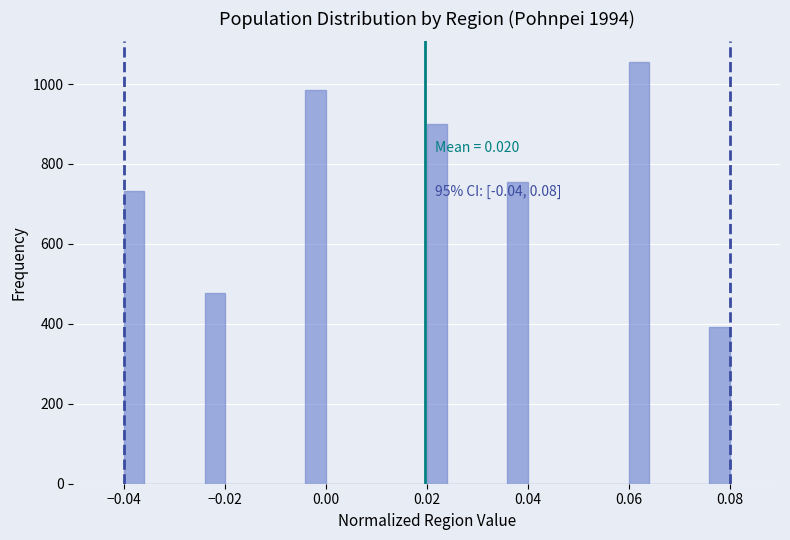

Around what value on the x-axis is the tallest bar? Give the approximate position of its centre, as read against the axis.

0.062